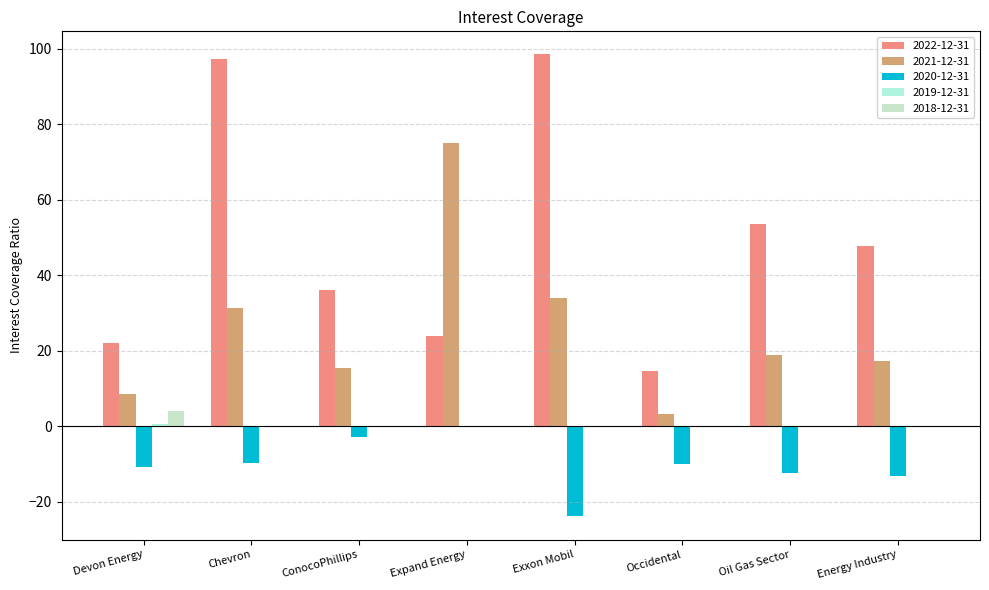

Reading left to right, extract all data points from this chart.

2022-12-31: 22.0	97.3	36.1	23.8	98.4	14.7	53.4	47.8
2021-12-31: 8.5	31.4	15.4	75.1	34.0	3.3	18.8	17.3
2020-12-31: -10.9	-9.7	-2.9	0.0	-23.9	-10.0	-12.5	-13.3
2019-12-31: 0.6	0.0	0.0	0.0	0.0	0.0	0.0	0.0
2018-12-31: 4.1	0.0	0.0	0.0	0.0	0.0	0.0	0.0